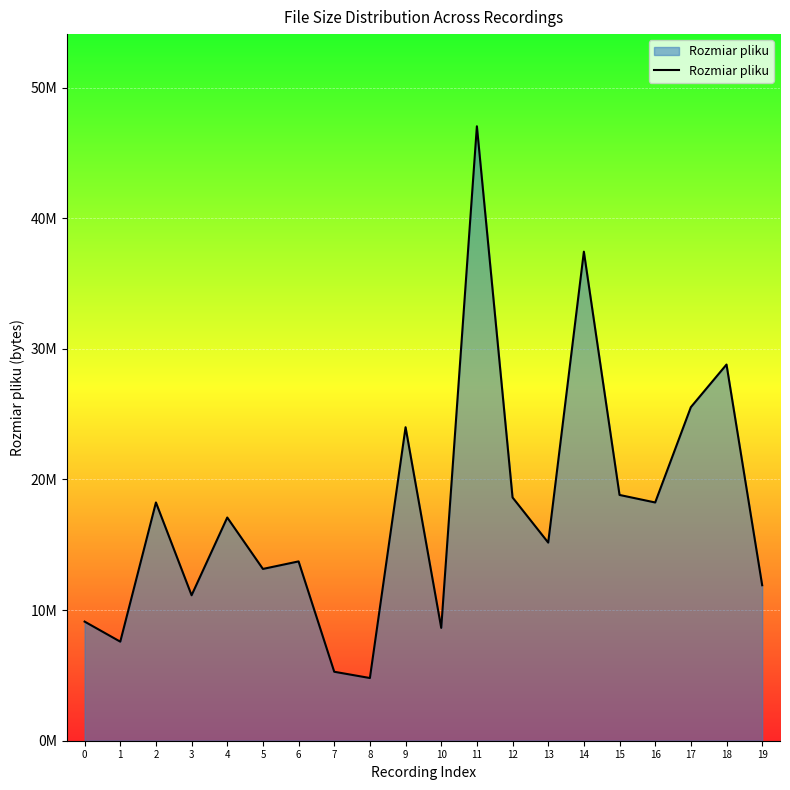

Does the chart display data point markers on the line(s)?

No